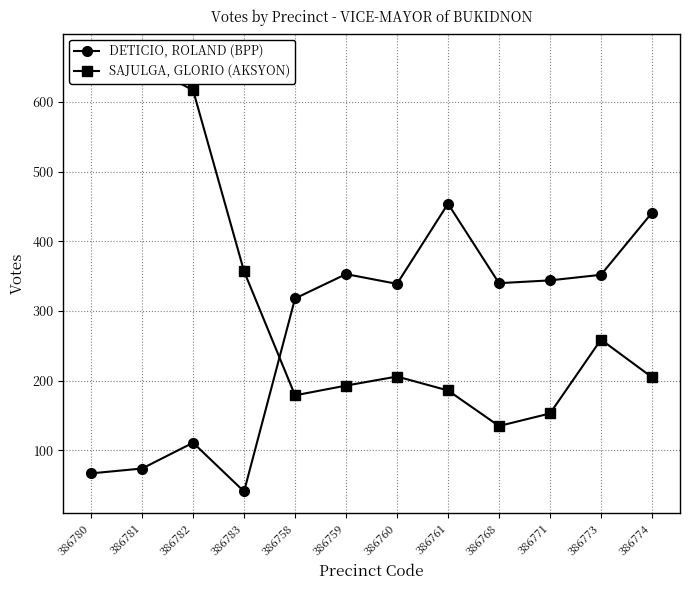

At how many categories does at least one series exceed 285?

12